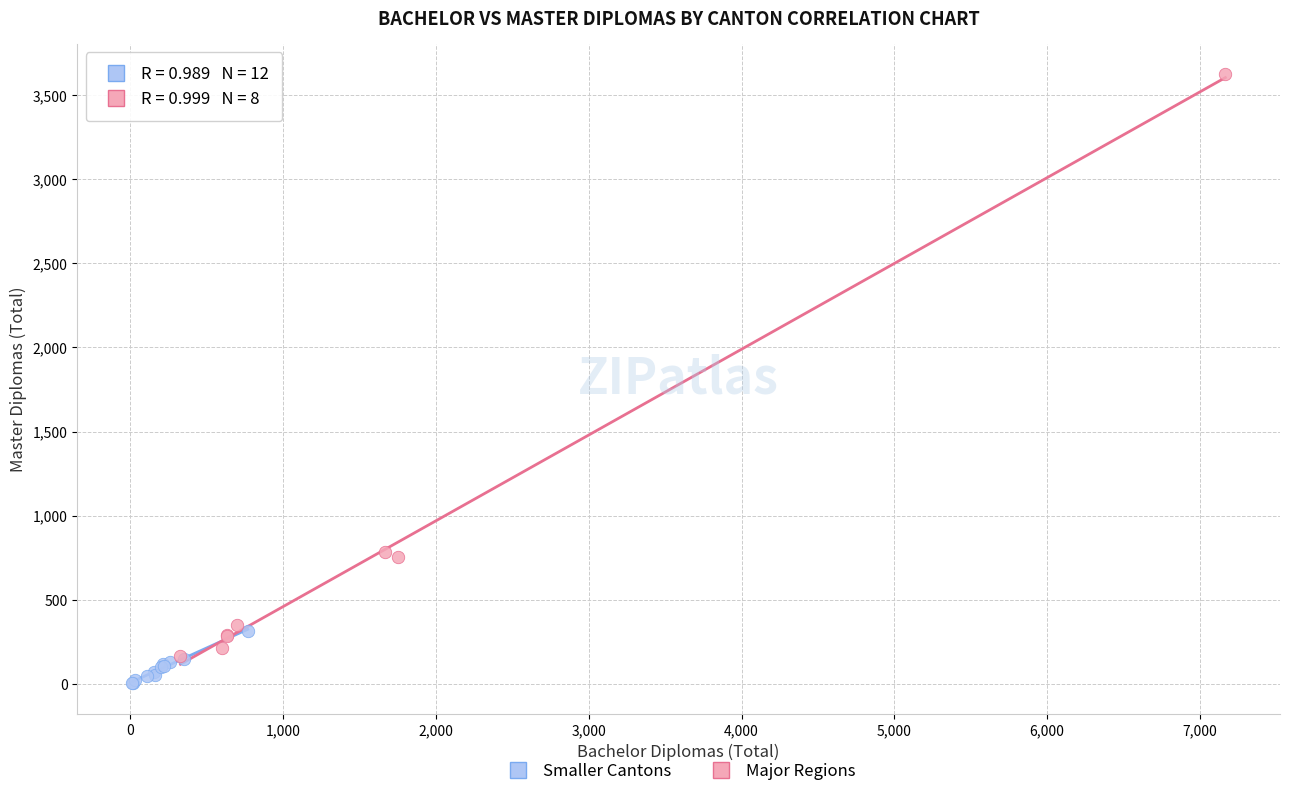

Which series reaches the minimum Y coordinate?

Smaller Cantons